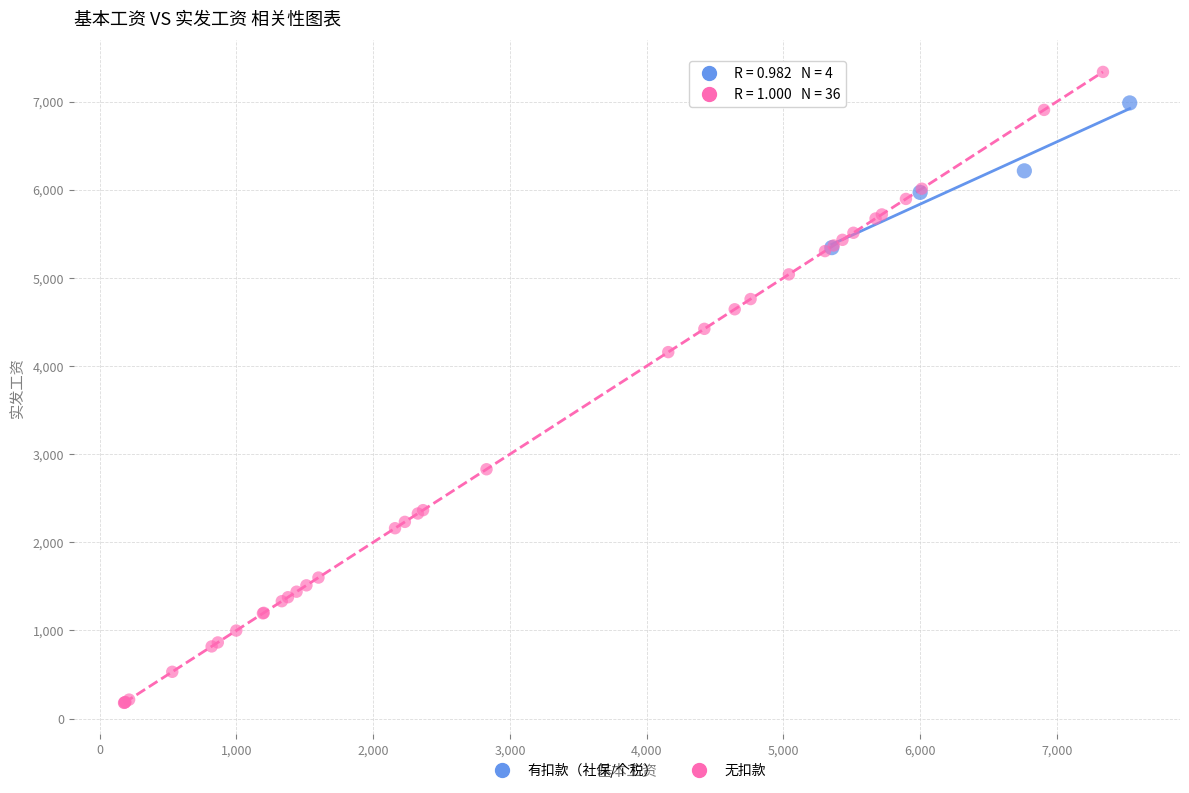

Which series reaches the maximum Y coordinate?

无扣款